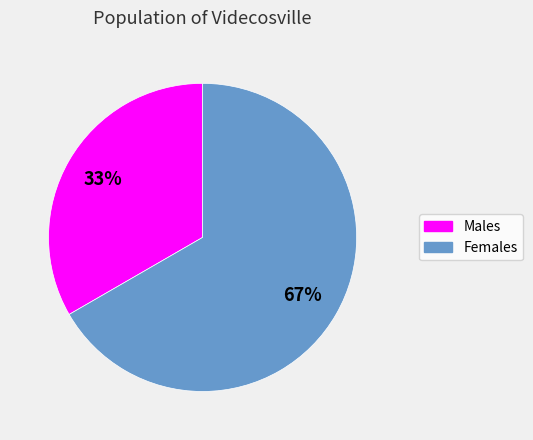

Count the number of slices in the pie.

2